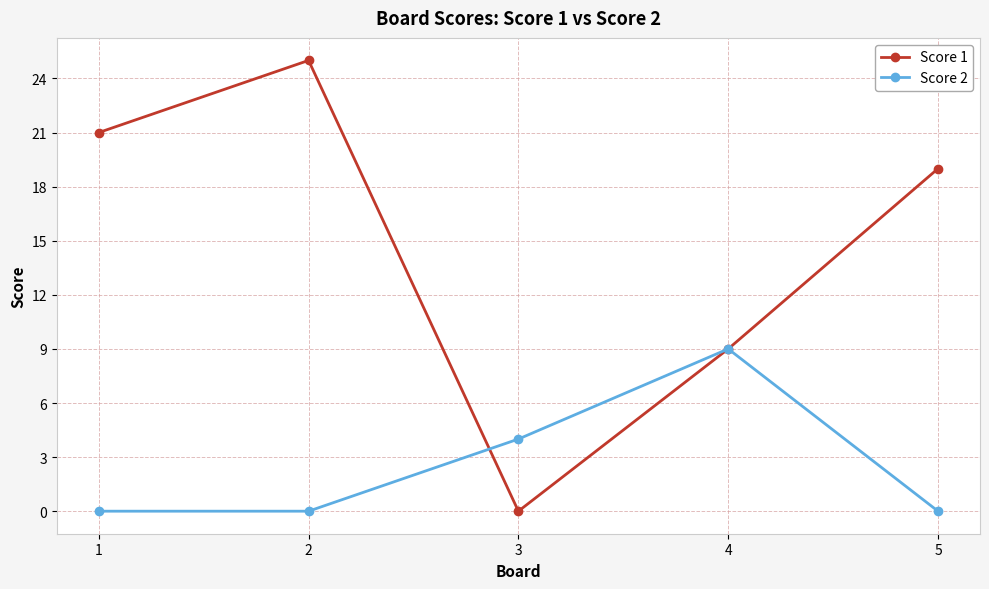

What is the difference between the Score 1 values at 4 and 3?

9